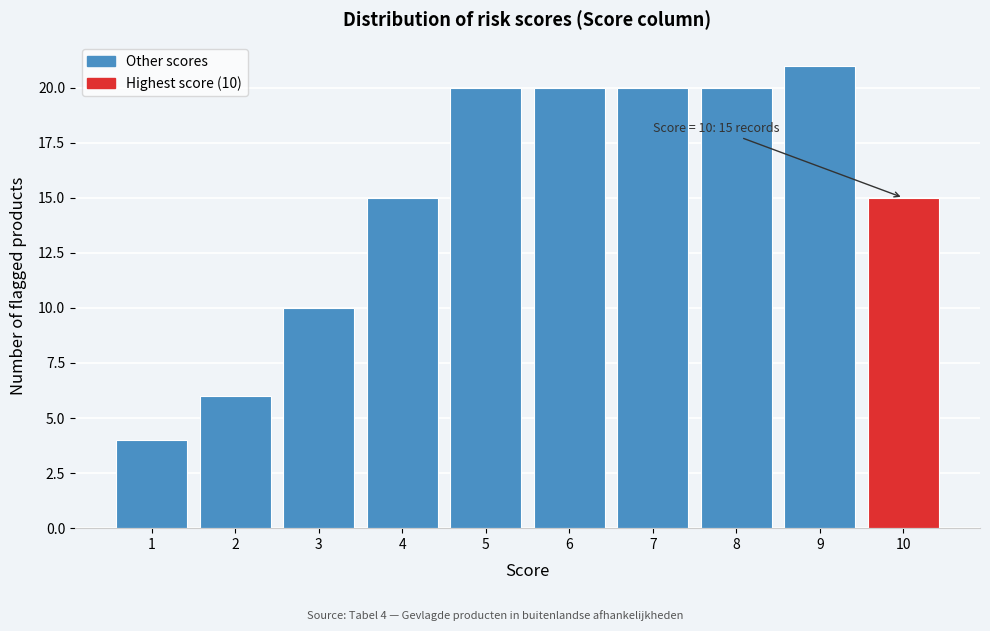

Reading left to right, extract all data points from this chart.

4	6	10	15	20	20	20	20	21	15